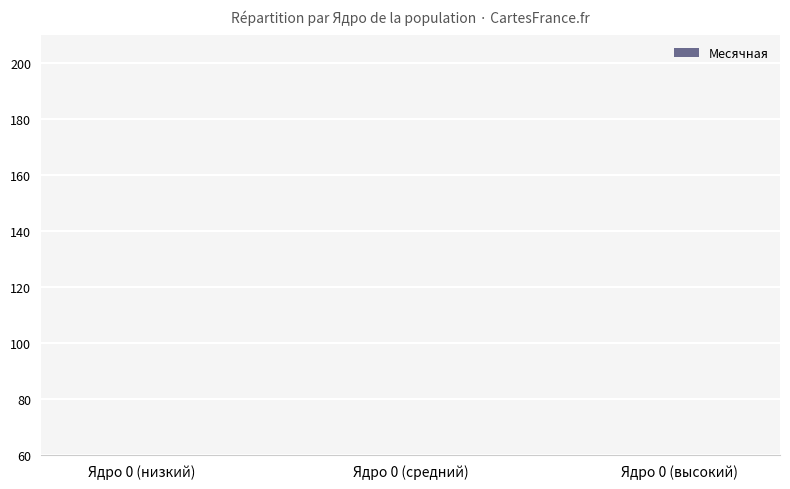

Is it true that the value at Ядро 0 (средний) is 8?

True